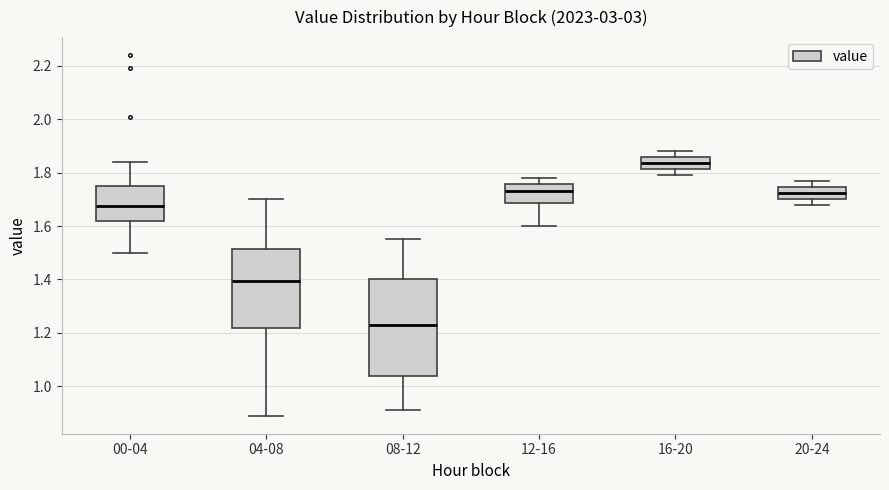

Reading left to right, read every box against the y-axis: the position of its median line, the range the box covers, and the ends of its whiskers. The values are not printed on the chart, so give them approximately, as read against the axis.

00-04: median 1.68, box 1.62 to 1.76, whiskers 1.50 to 1.84
04-08: median 1.40, box 1.22 to 1.52, whiskers 0.90 to 1.70
08-12: median 1.24, box 1.04 to 1.40, whiskers 0.92 to 1.56
12-16: median 1.74, box 1.68 to 1.76, whiskers 1.60 to 1.78
16-20: median 1.84, box 1.82 to 1.86, whiskers 1.80 to 1.88
20-24: median 1.72, box 1.70 to 1.74, whiskers 1.68 to 1.78